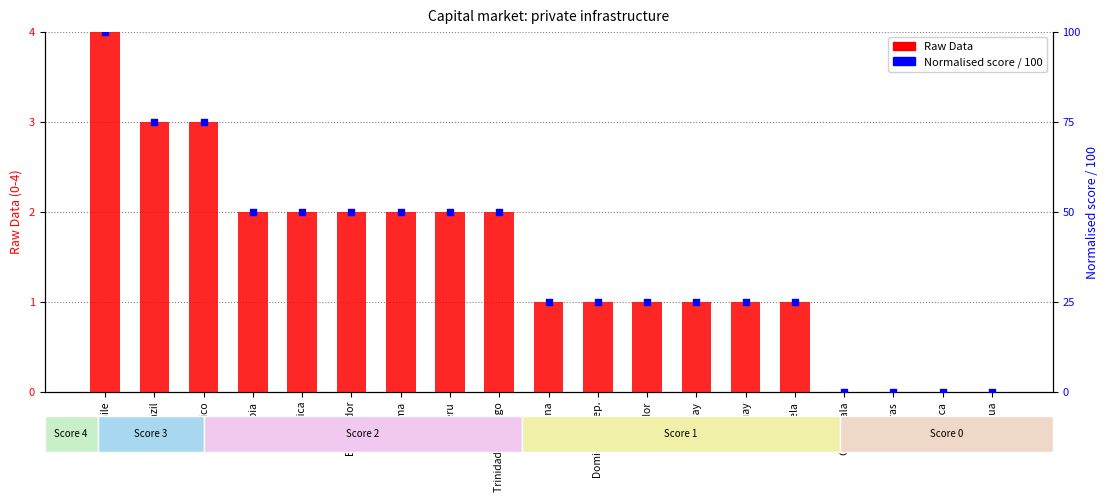

What is the total value across all series at Brazil?

78